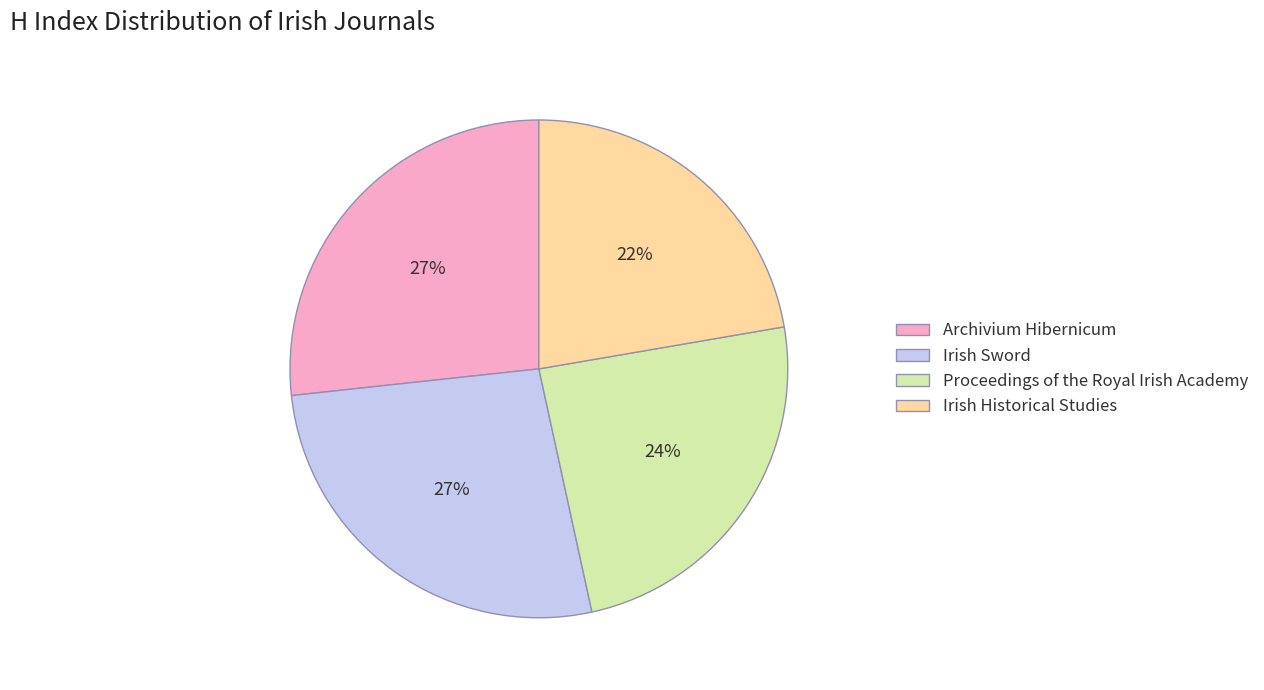

Is Archivium Hibernicum the majority of the pie?

No